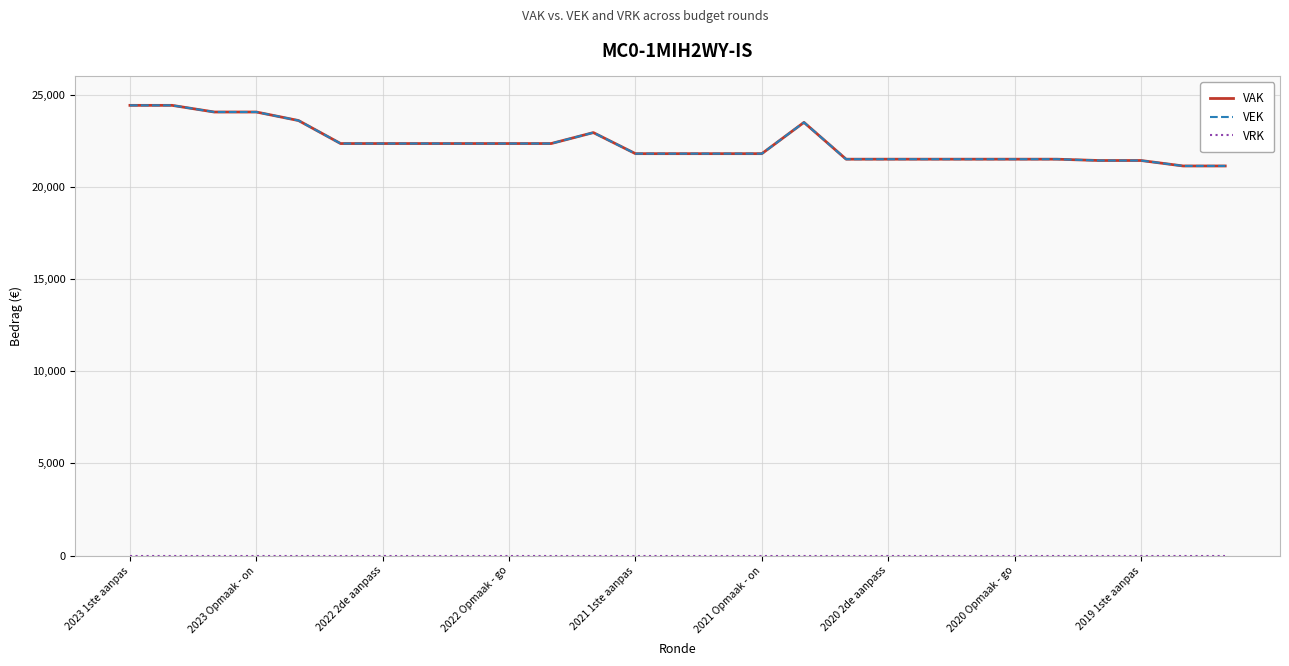

What is the minimum value for VEK?

21142